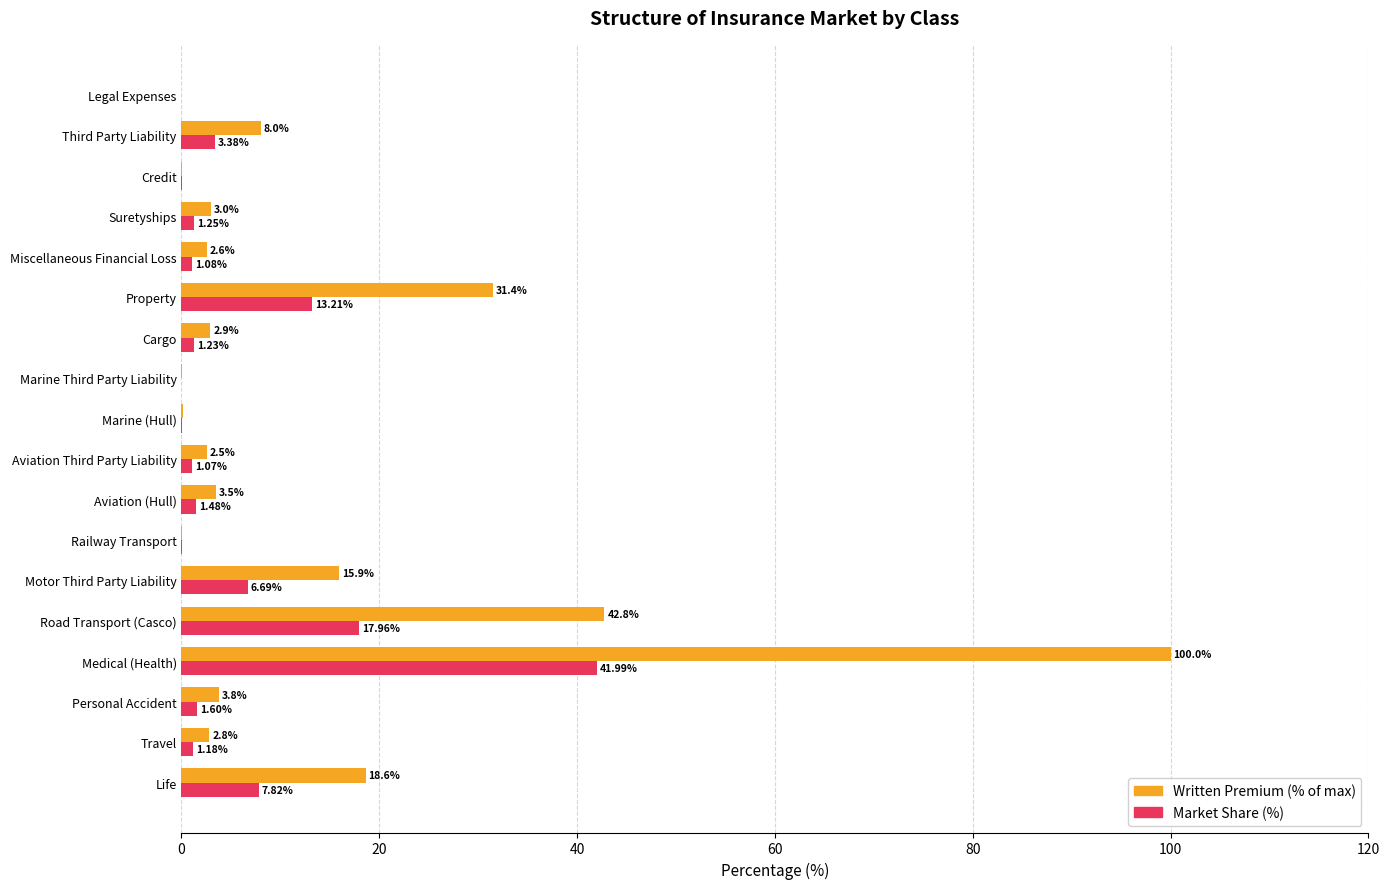

Which series has the largest total across all categories?

Written Premium (% of max)